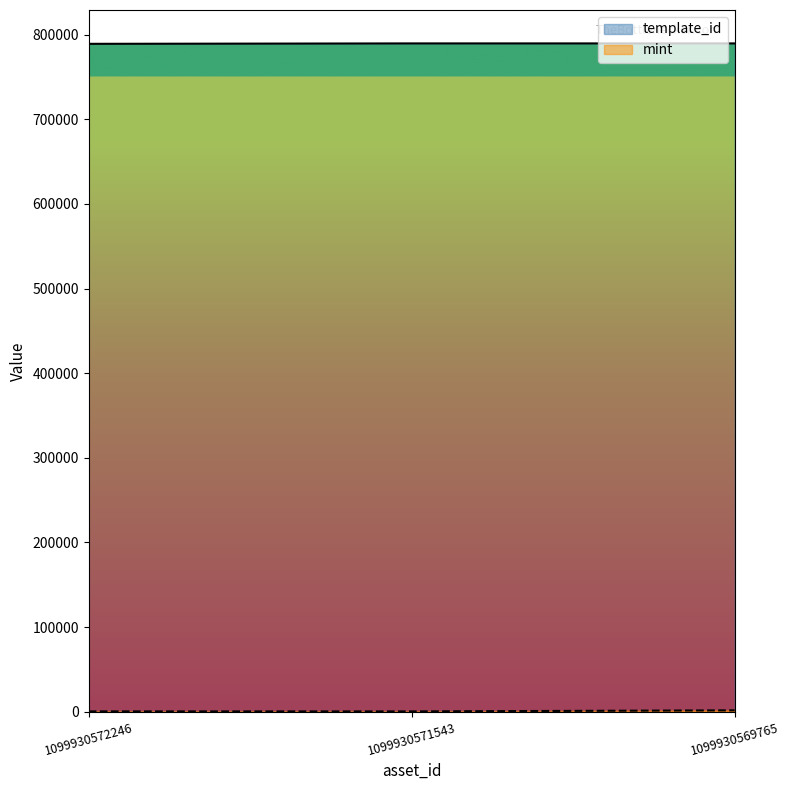

Is the value of template_id at 1099930572246 greater than the value of mint at 1099930569765?

Yes